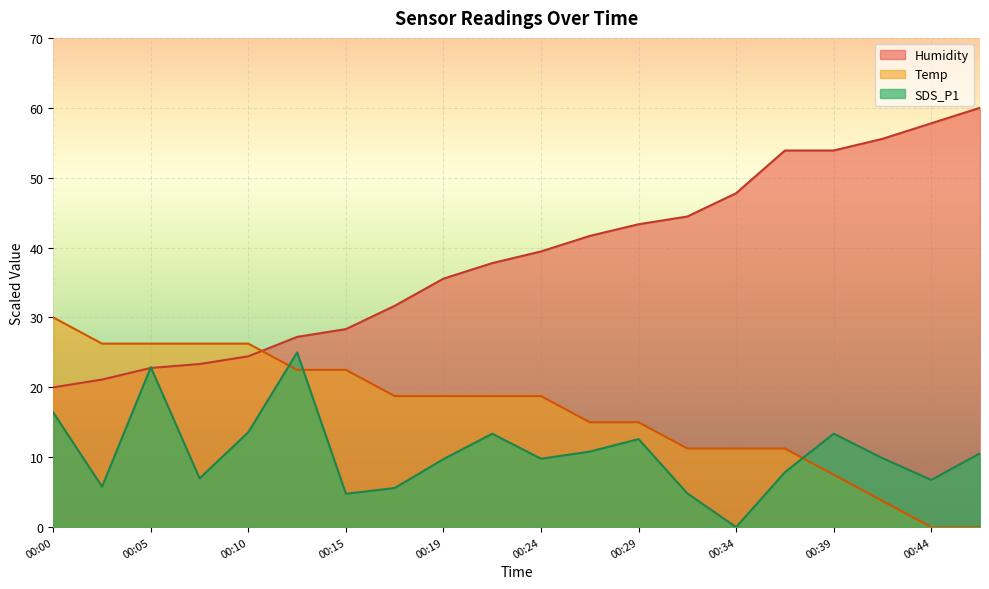

How many positive values does the Temp series have?

18